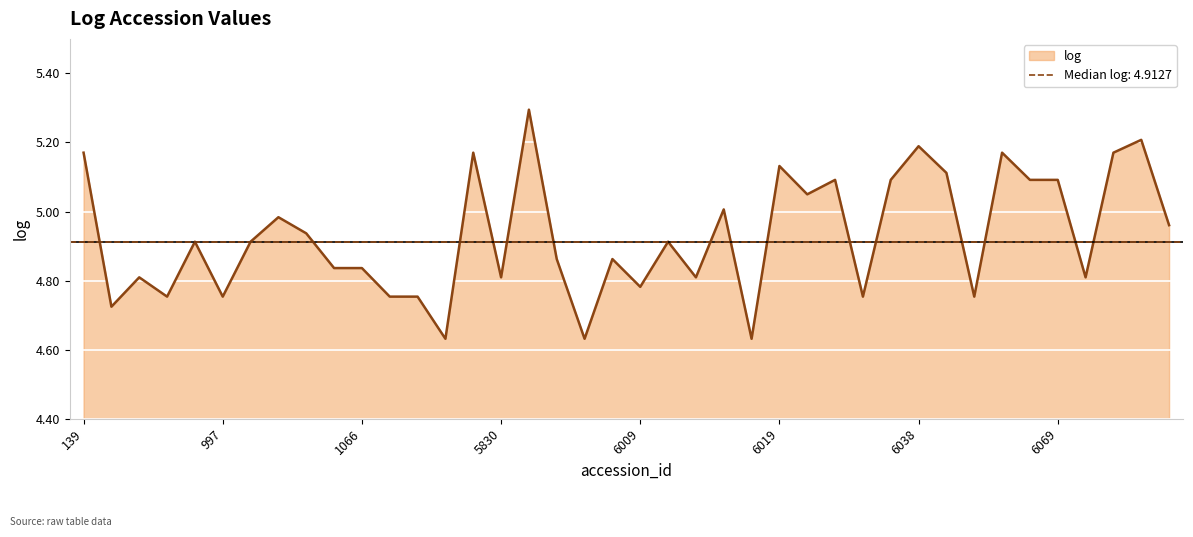

Reading right to left, what are all the values shown in this chart?

5.0	5.2	5.2	4.8	5.1	5.1	5.2	4.8	5.1	5.2	5.1	4.8	5.1	5.0	5.1	4.6	5.0	4.8	4.9	4.8	4.9	4.6	4.9	5.3	4.8	5.2	4.6	4.8	4.8	4.8	4.8	4.9	5.0	4.9	4.8	4.9	4.8	4.8	4.7	5.2